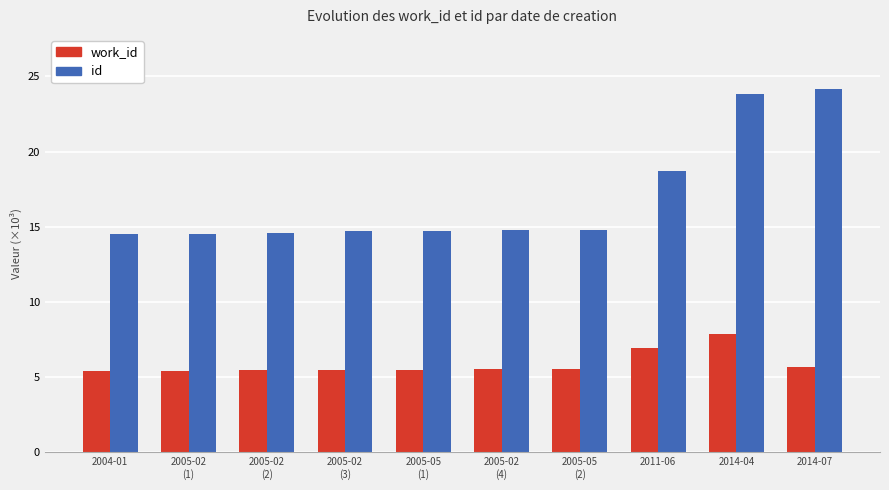

What is the label of the 10th bar from the right?

2004-01